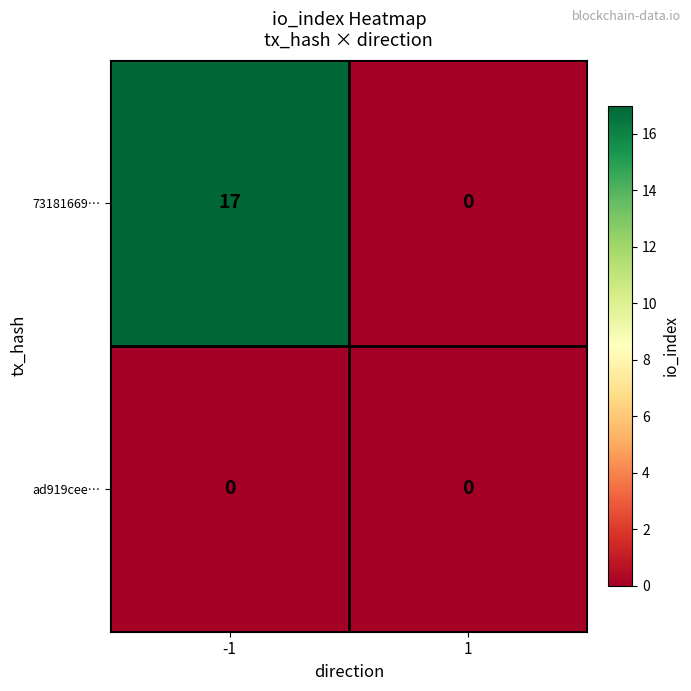

The value of 73181669… at 1 is 0. True or false?

True